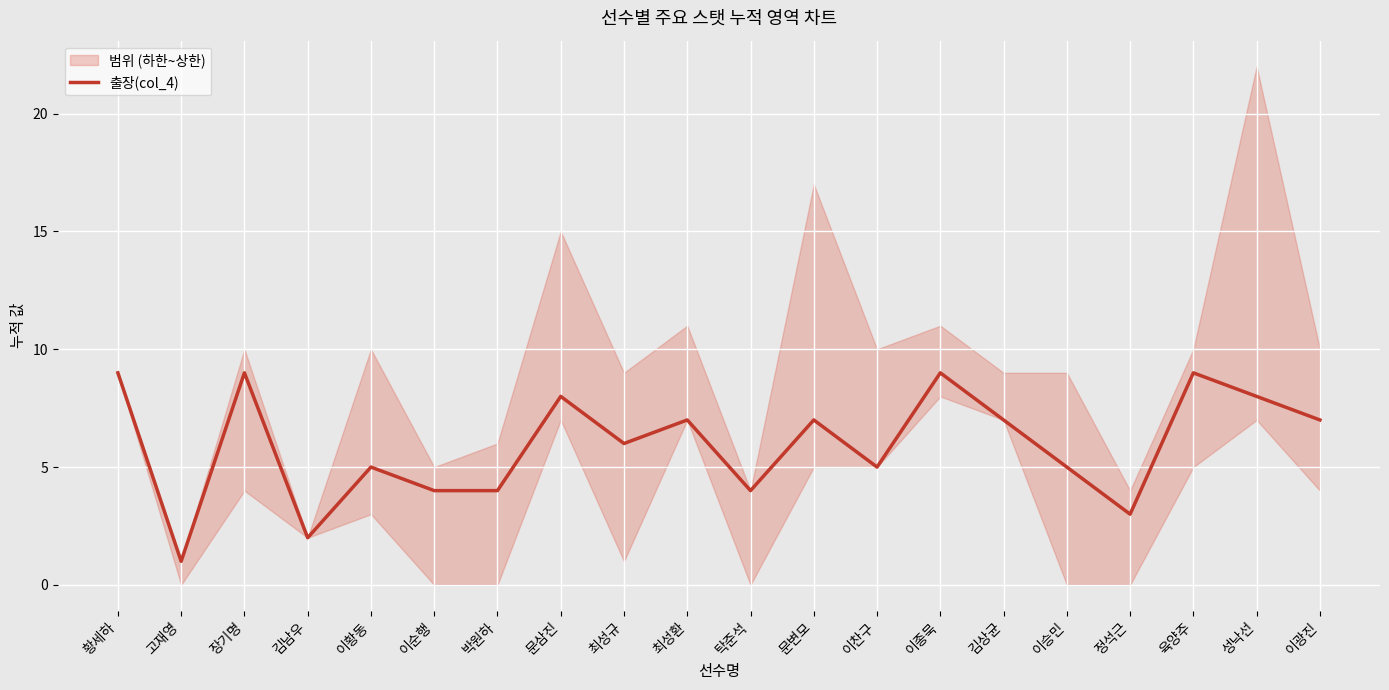

Is it true that the value at 정석근 is 3?

True